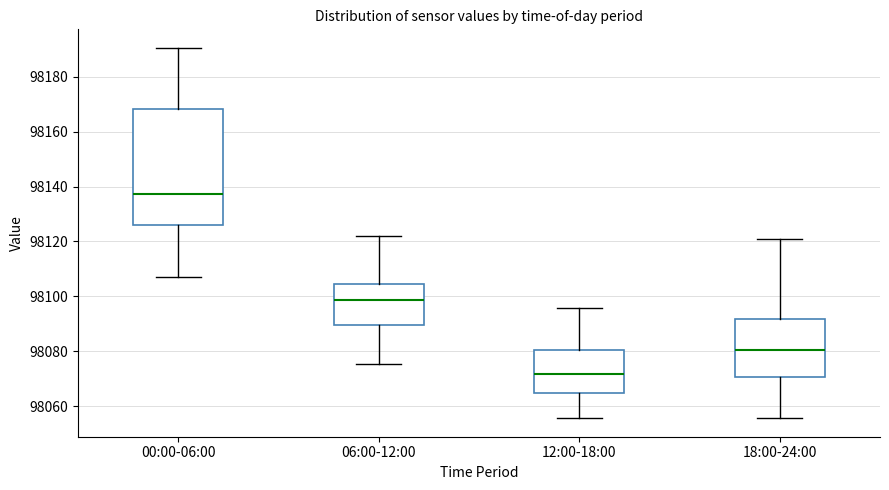

Which box has the highest median line?

00:00-06:00